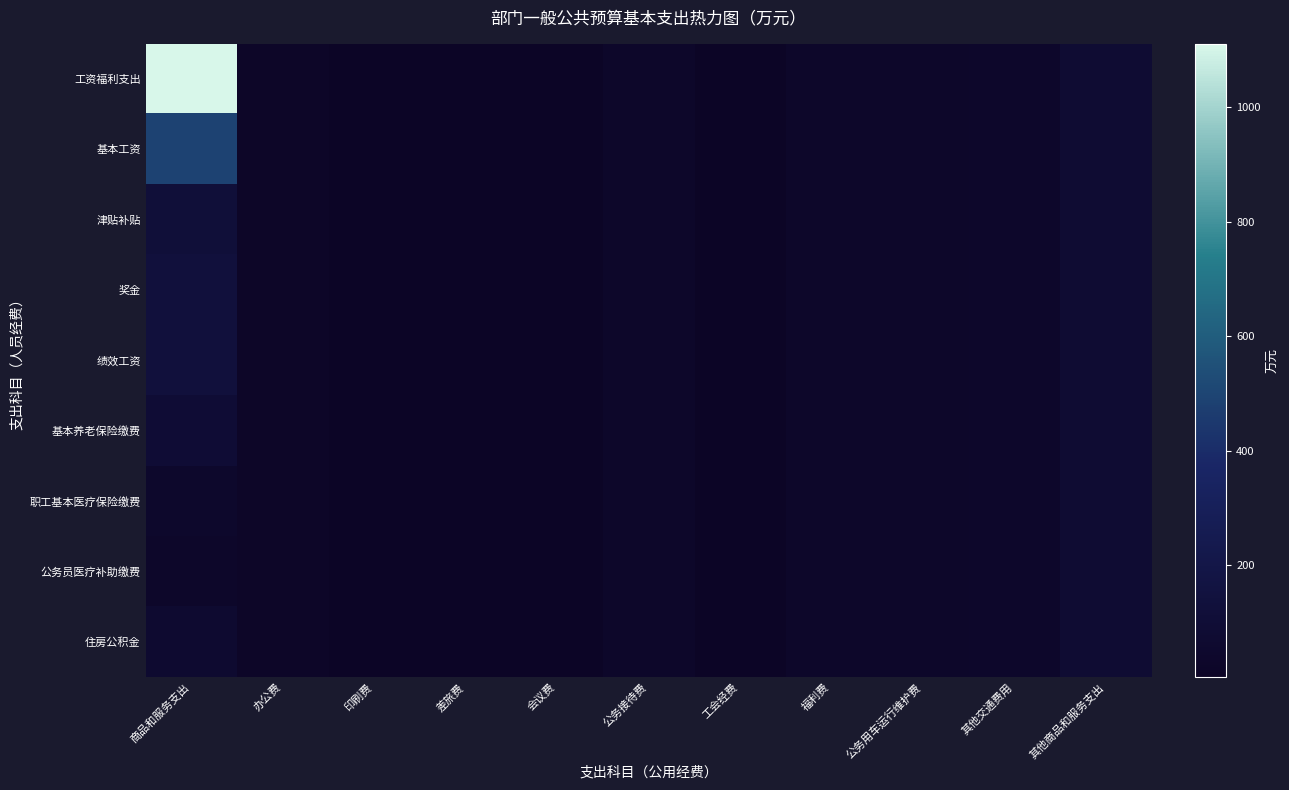

At which category is the sum across all series the highest?

商品和服务支出